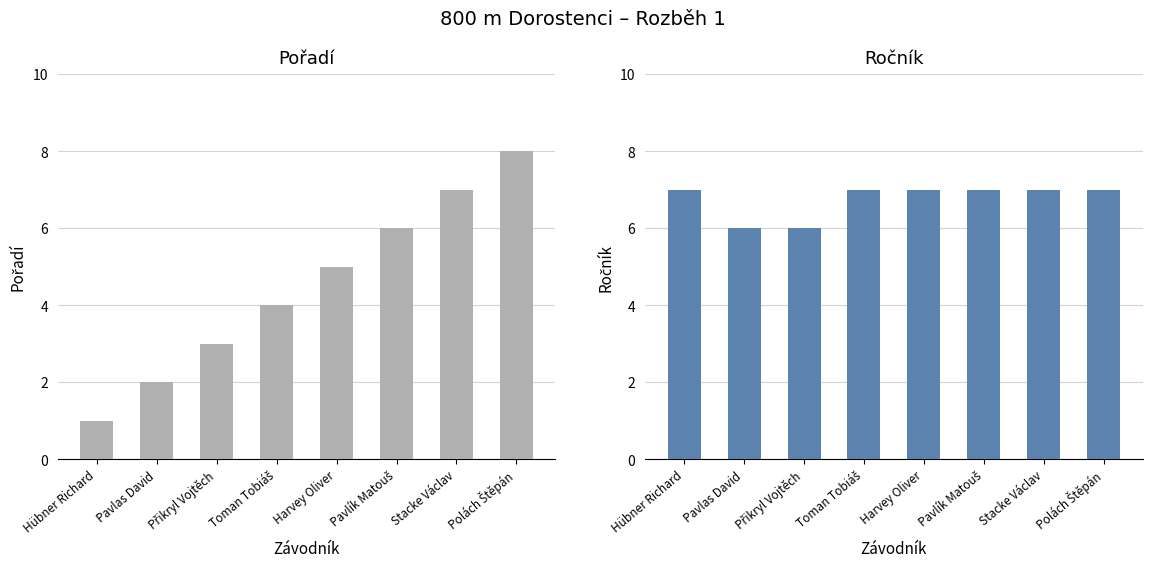

How many groups of bars are there?

8